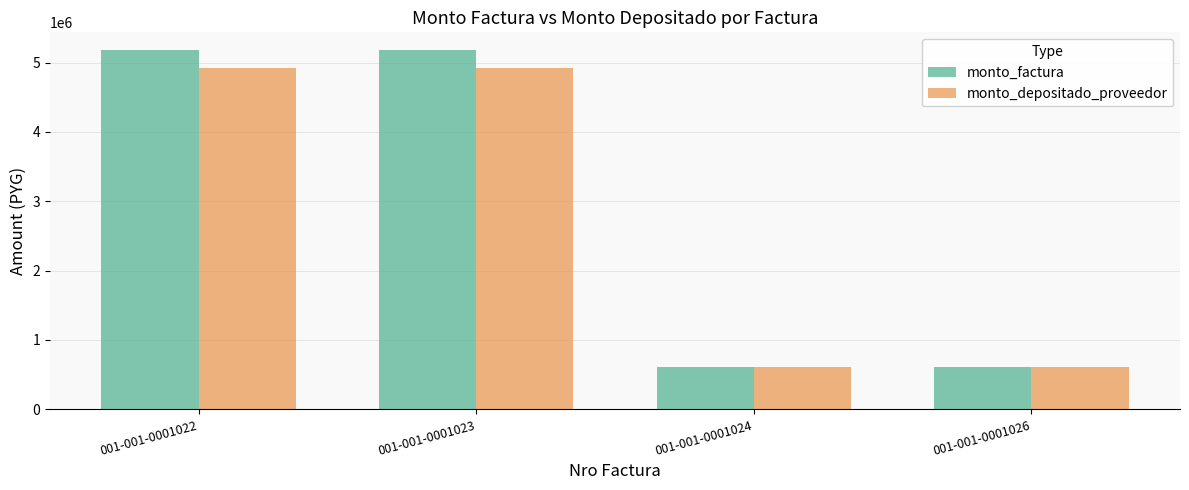

How many bars are there in total?

8